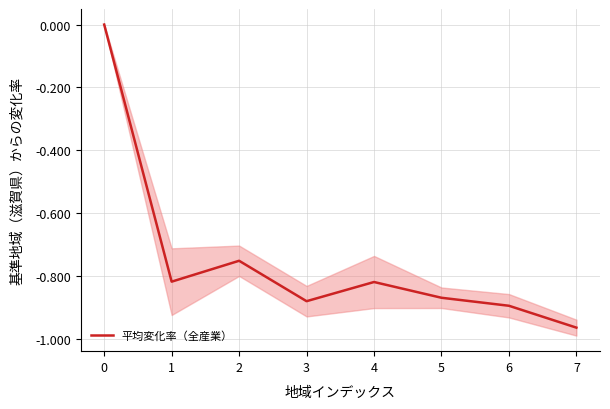

How many values are below 0?

7